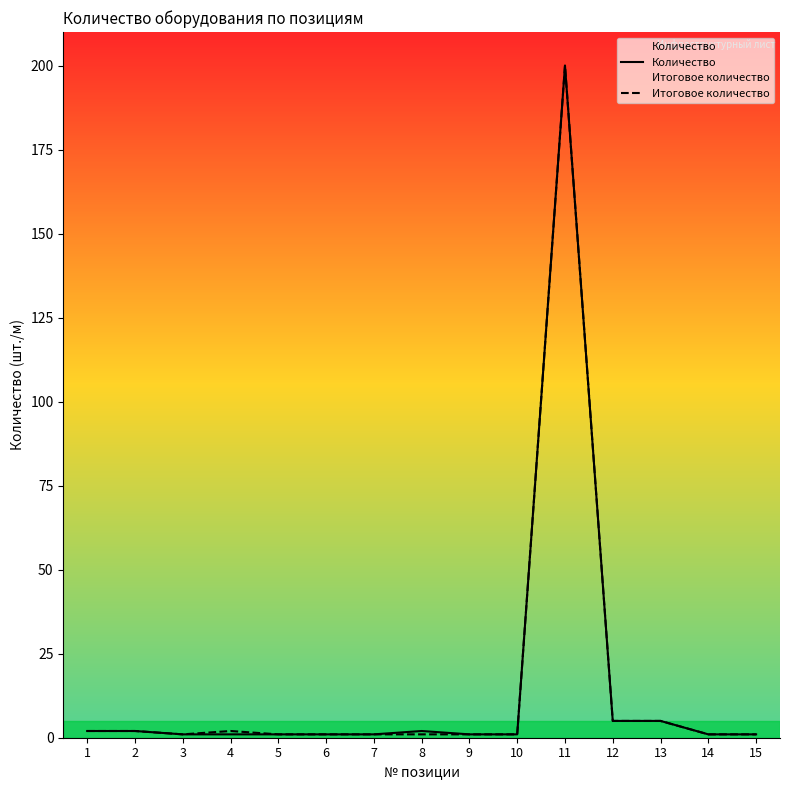

Where is Итоговое количество nearest to the value 100?

12